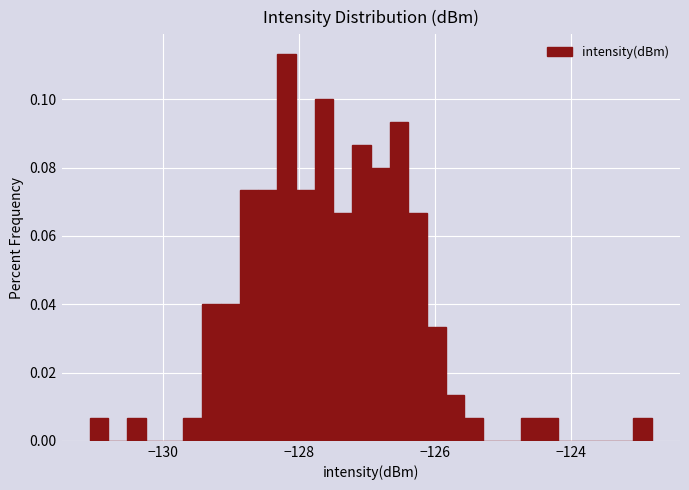

Around what value on the x-axis is the tallest bar? Give the approximate position of its centre, as read against the axis.

-128.2